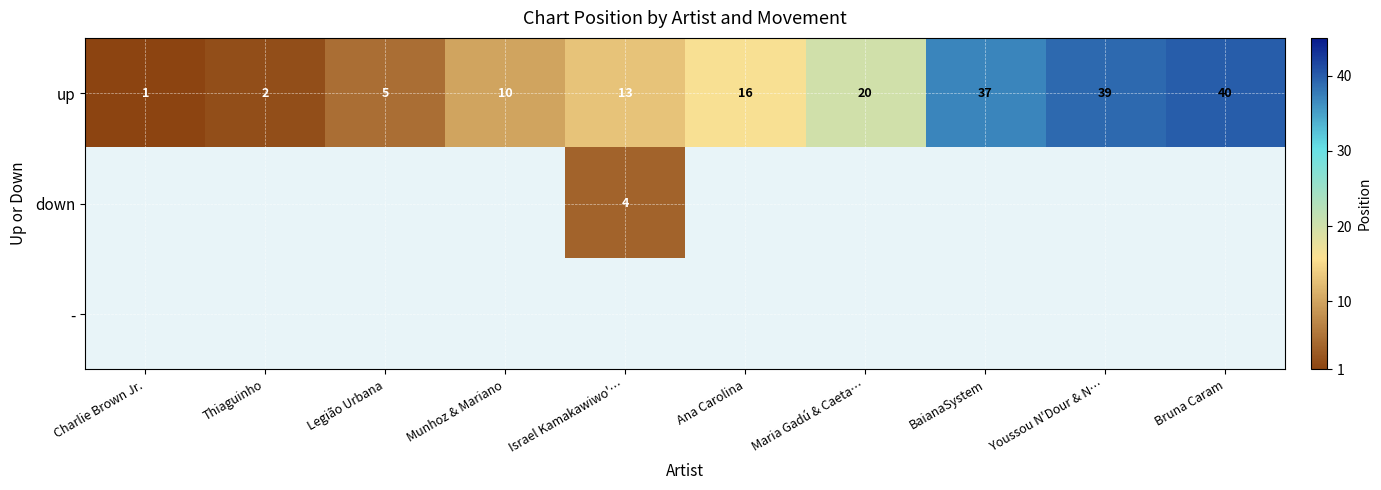

What is the difference between the up values at Ana Carolina and BaianaSystem?

21